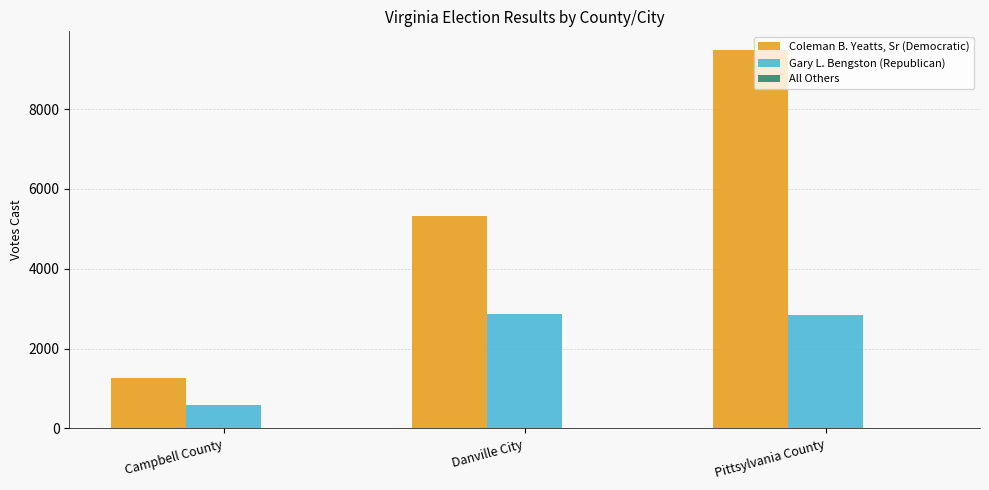

How many groups of bars are there?

3